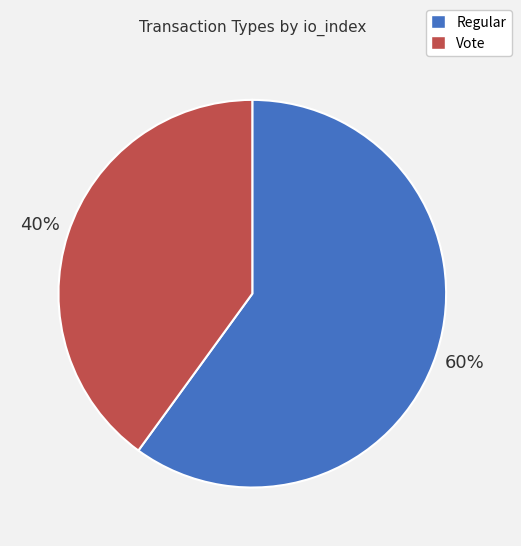

What is the smallest slice in the pie chart?

Vote